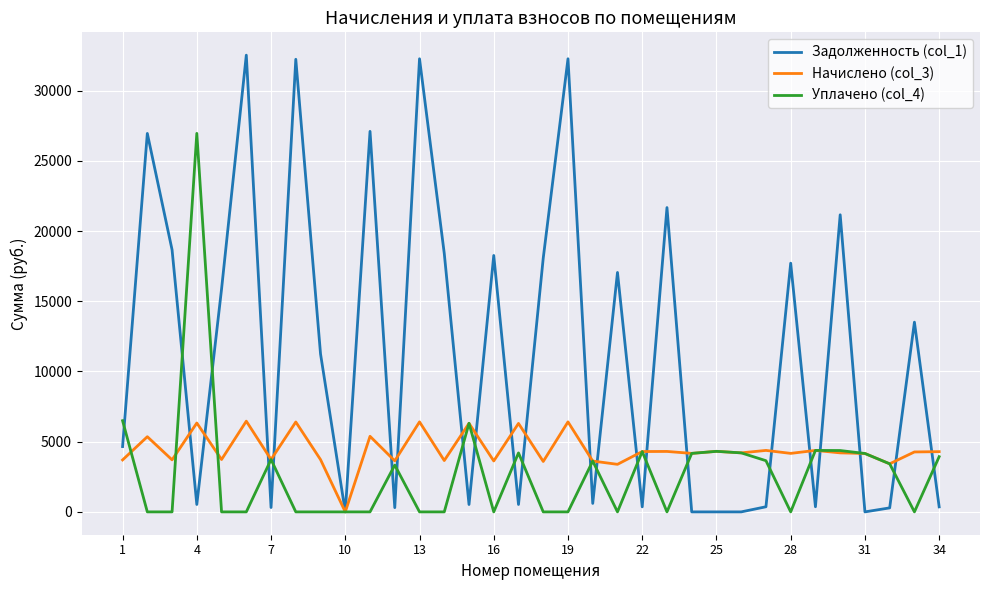

True or false: Начислено (col_3) has more than 1 points higher than both neighbors.

True